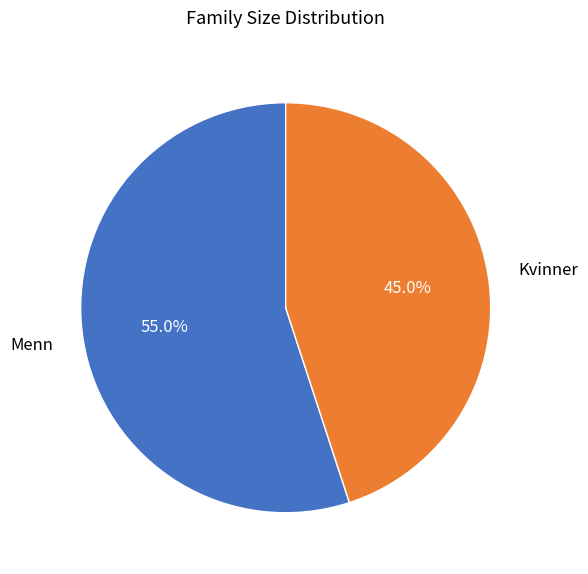

Does Menn account for over 50% of the chart?

Yes